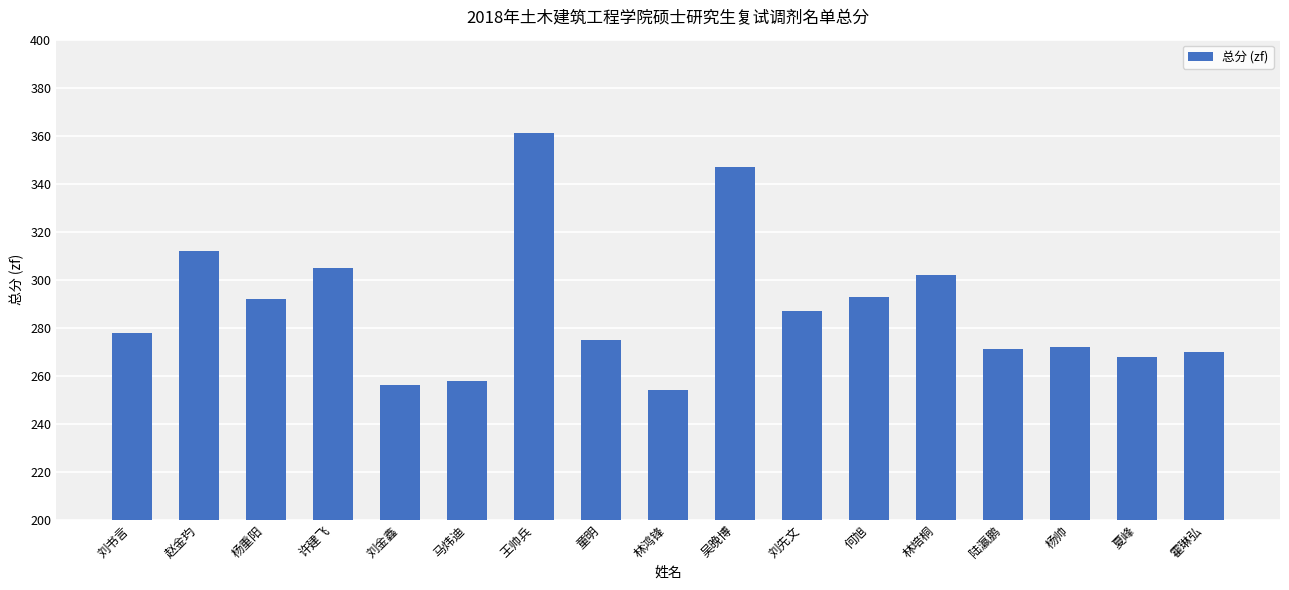

Reading left to right, list all the values displayed in this chart.

刘书言=278	赵金玓=312	杨重阳=292	许建飞=305	刘金鑫=256	马炜迪=258	王帅兵=361	童明=275	林鸿锋=254	吴晚博=347	刘先文=287	何旭=293	林培桐=302	陆瀛鹏=271	杨帅=272	夏峰=268	霍琳弘=270